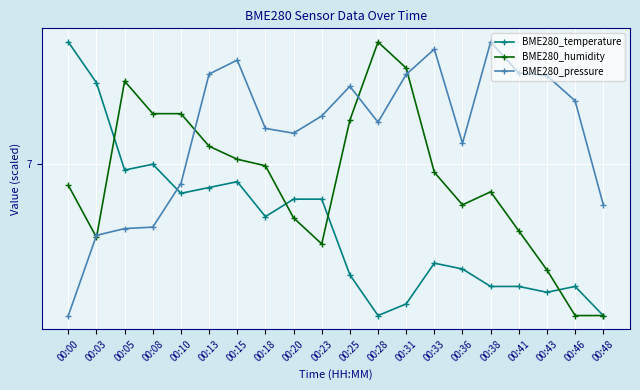

What is the difference between the maximum and minimum values in the BME280_pressure series?

0.5